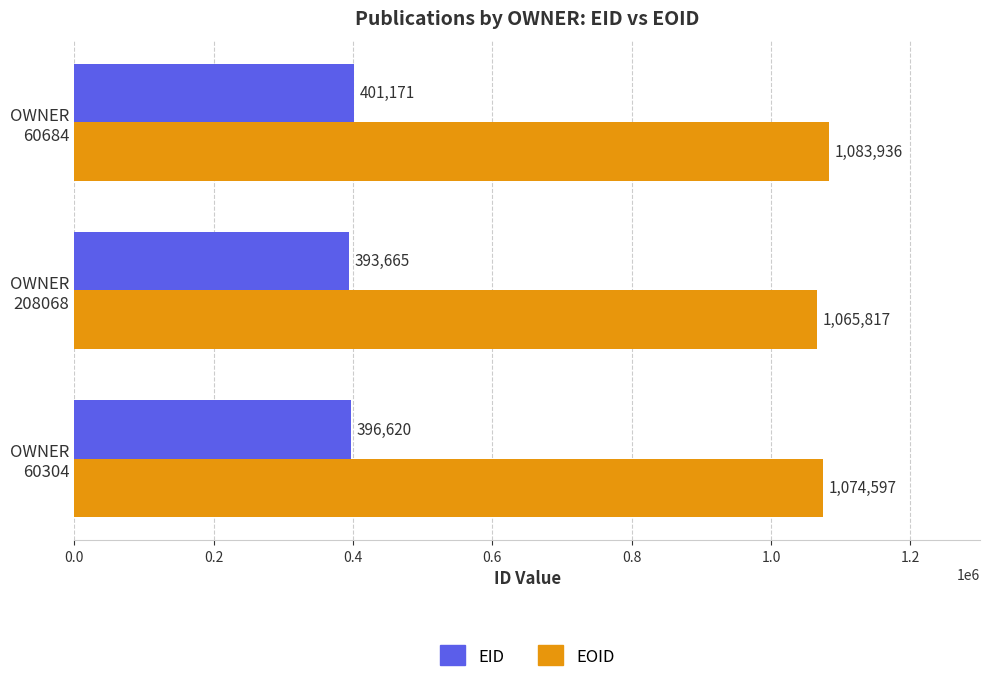

Rank the series by their average value, from lowest to highest.

EID, EOID